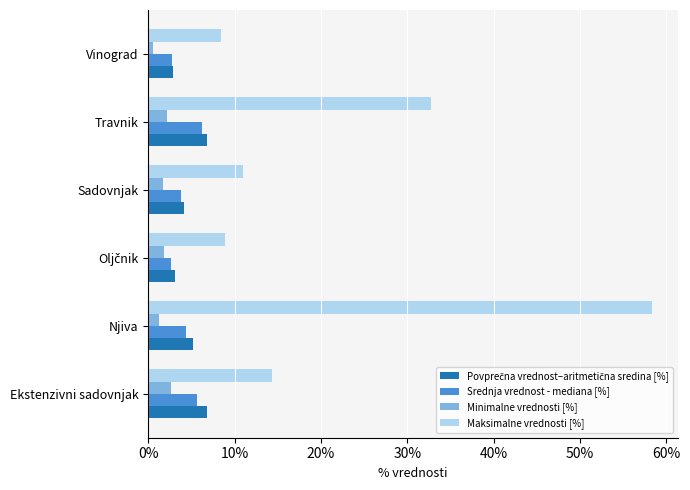

What is the difference between the second highest and minimum values in the Srednja vrednost - mediana [%] series?

3.0